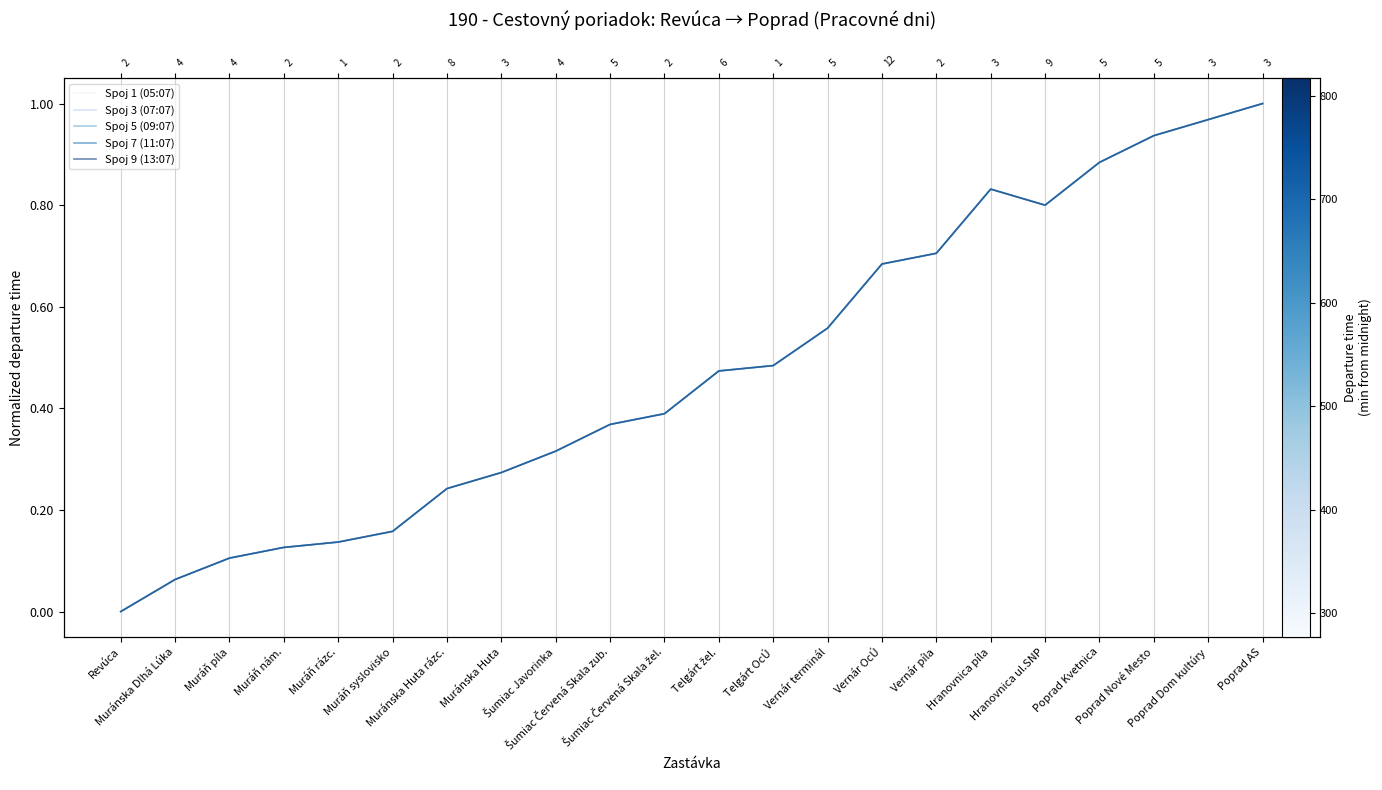

Which has a higher value, Šumiac Červená Skala žel. or Poprad Kvetnica?

Poprad Kvetnica